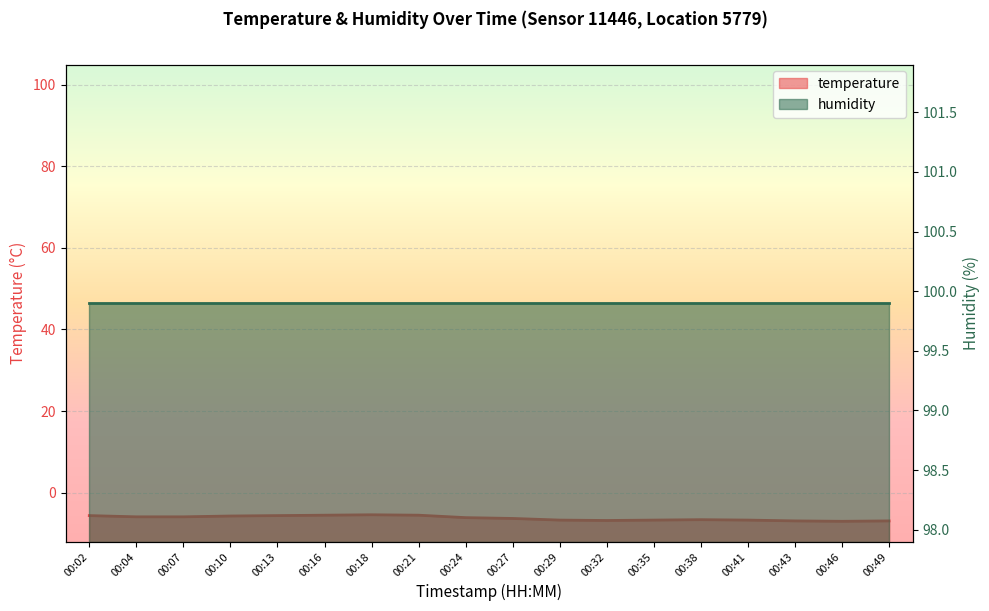

Count the number of categories in the chart.

18